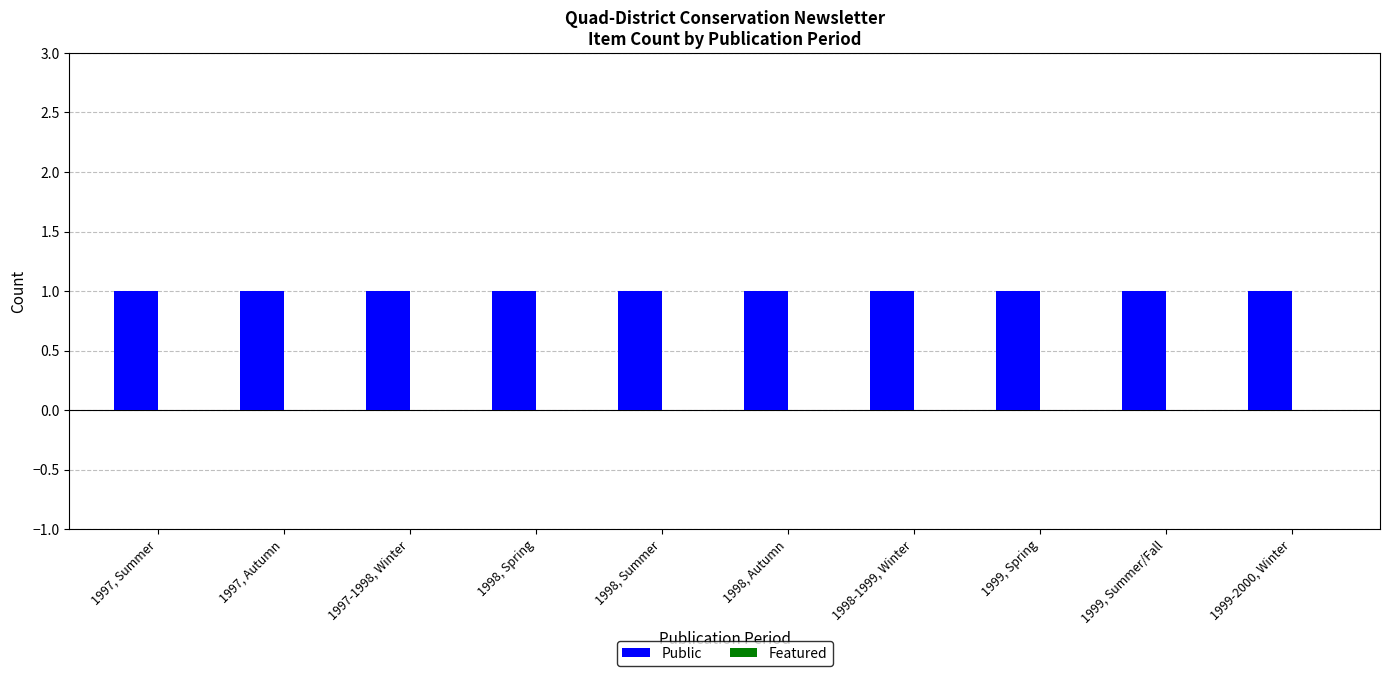

Is the value of Public at 1999, Summer/Fall greater than the value of Featured at 1999, Summer/Fall?

Yes